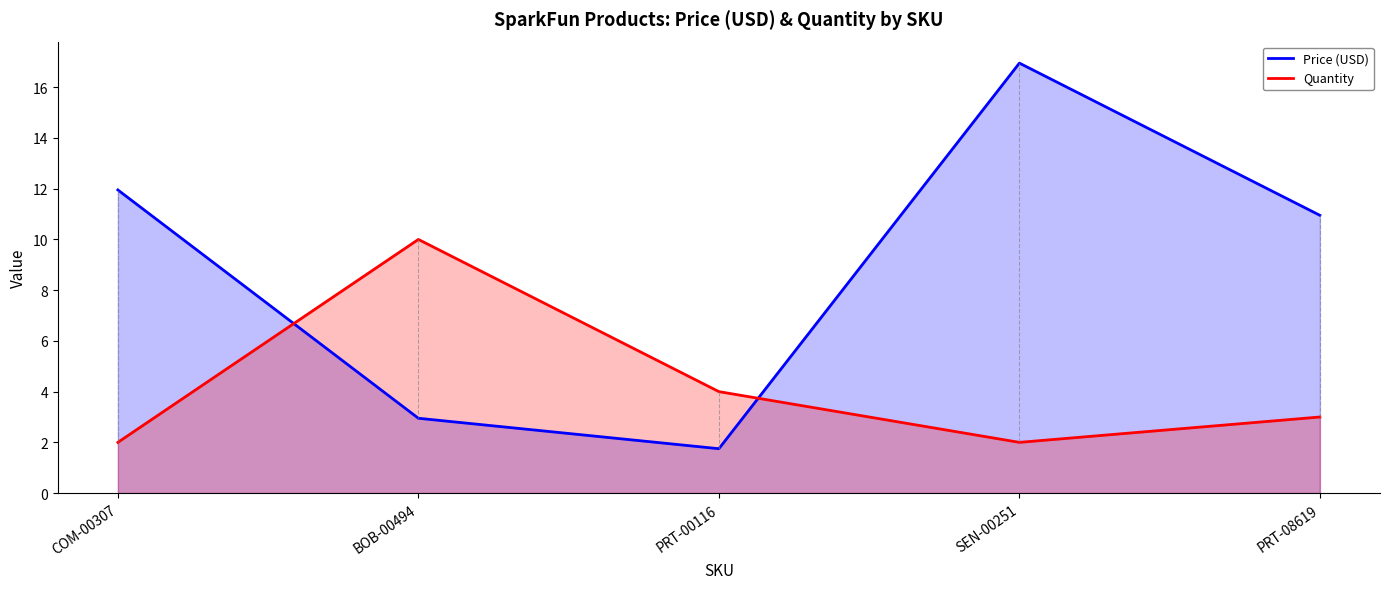

Rank the series by their average value, from lowest to highest.

Quantity, Price (USD)